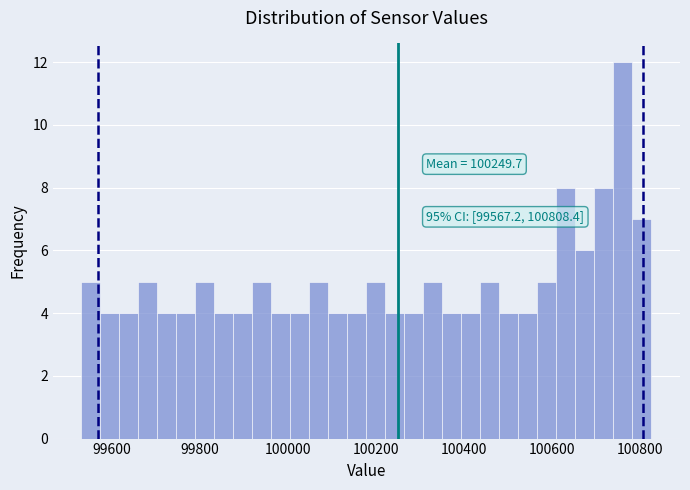

Around what value on the x-axis is the tallest bar? Give the approximate position of its centre, as read against the axis.

100760